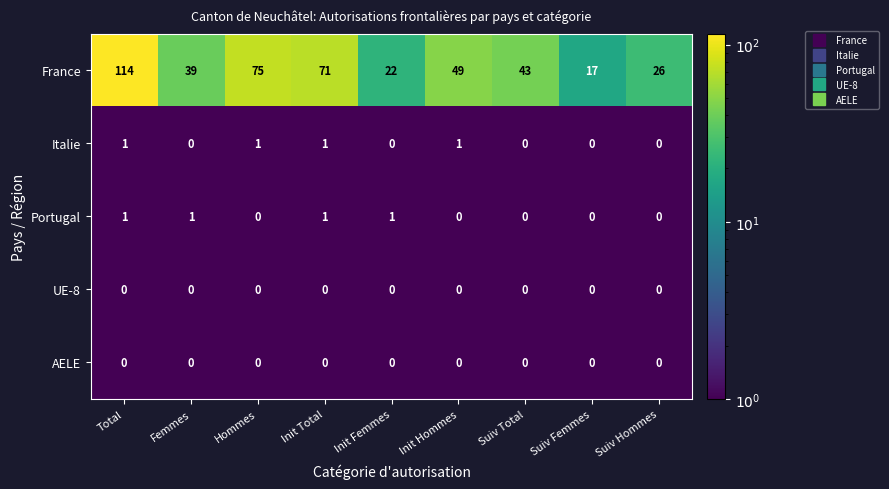

Which series changed the most between Suiv Total and Suiv Hommes?

France